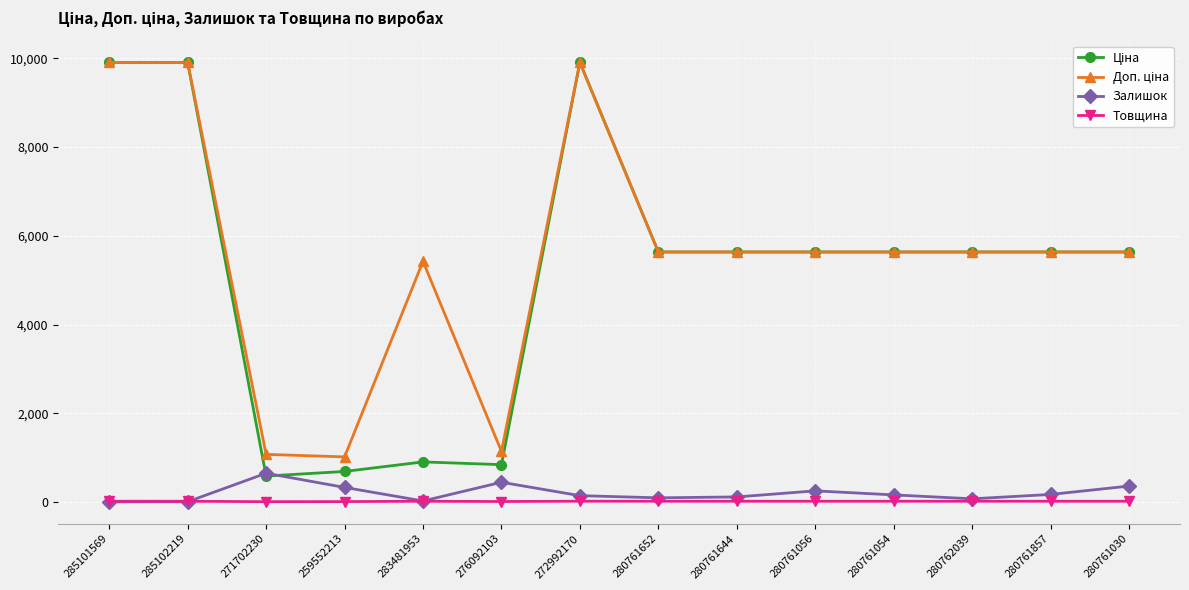

The value of Залишок at 280761056 is 252.0. True or false?

True